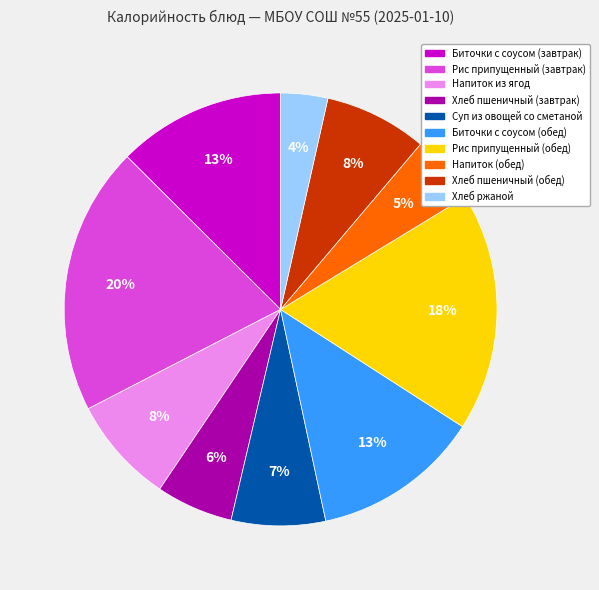

To the nearest percent, what is the average slice percentage?

10%